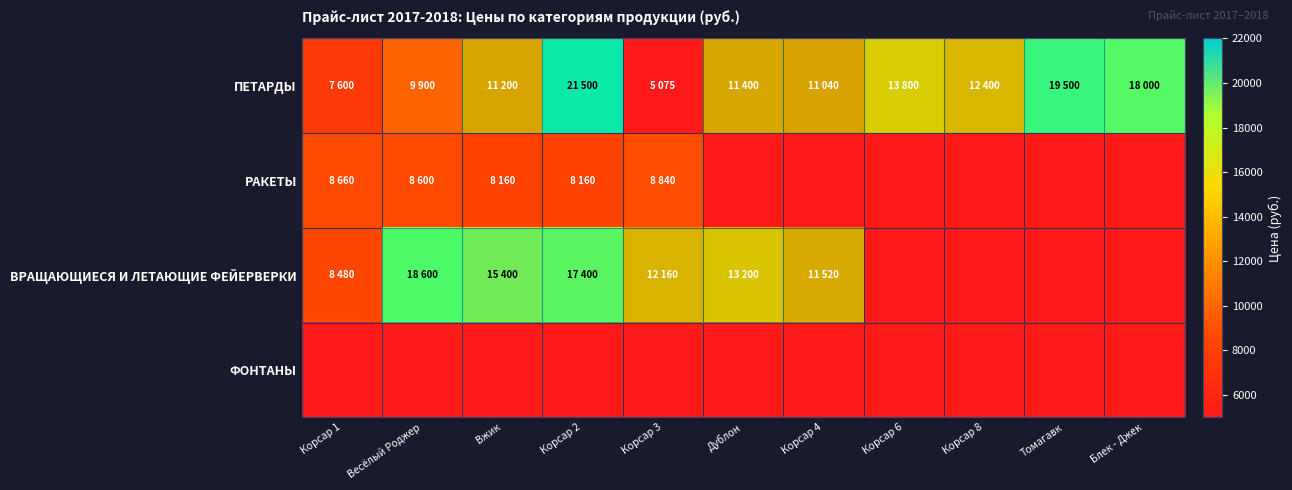

Rank the series by their maximum value, from highest to lowest.

ПЕТАРДЫ, ВРАЩАЮЩИЕСЯ И ЛЕТАЮЩИЕ ФЕЙЕРВЕРКИ, РАКЕТЫ, ФОНТАНЫ